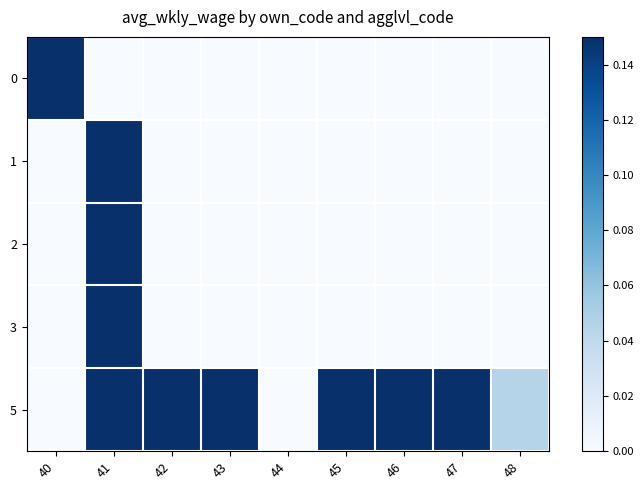

Reading left to right, extract all data points from this chart.

0: 40=0.6	41=0.0	42=0.0	43=0.0	44=0.0	45=0.0	46=0.0	47=0.0	48=0.0
1: 40=0.0	41=1.0	42=0.0	43=0.0	44=0.0	45=0.0	46=0.0	47=0.0	48=0.0
2: 40=0.0	41=0.5	42=0.0	43=0.0	44=0.0	45=0.0	46=0.0	47=0.0	48=0.0
3: 40=0.0	41=0.6	42=0.0	43=0.0	44=0.0	45=0.0	46=0.0	47=0.0	48=0.0
5: 40=0.0	41=0.6	42=0.7	43=0.6	44=0.0	45=0.4	46=0.3	47=0.2	48=0.0